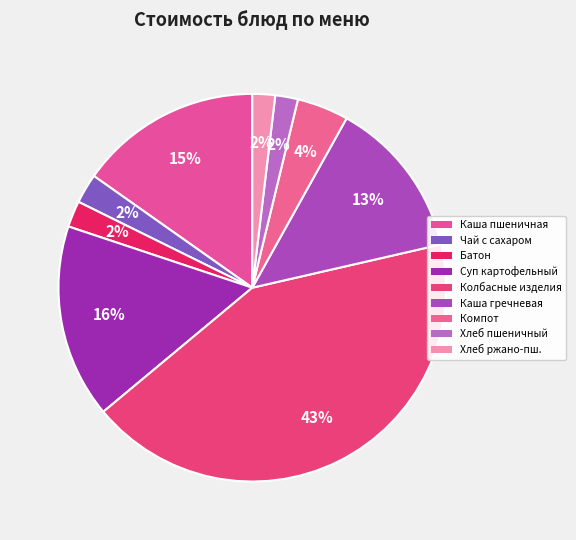

How many segments does this pie chart have?

9